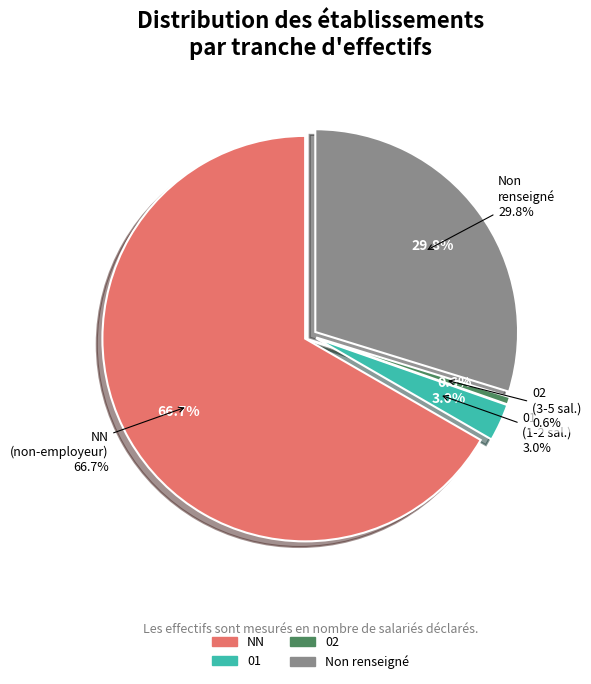

Combined, do 01 and NN account for over 50%?

Yes